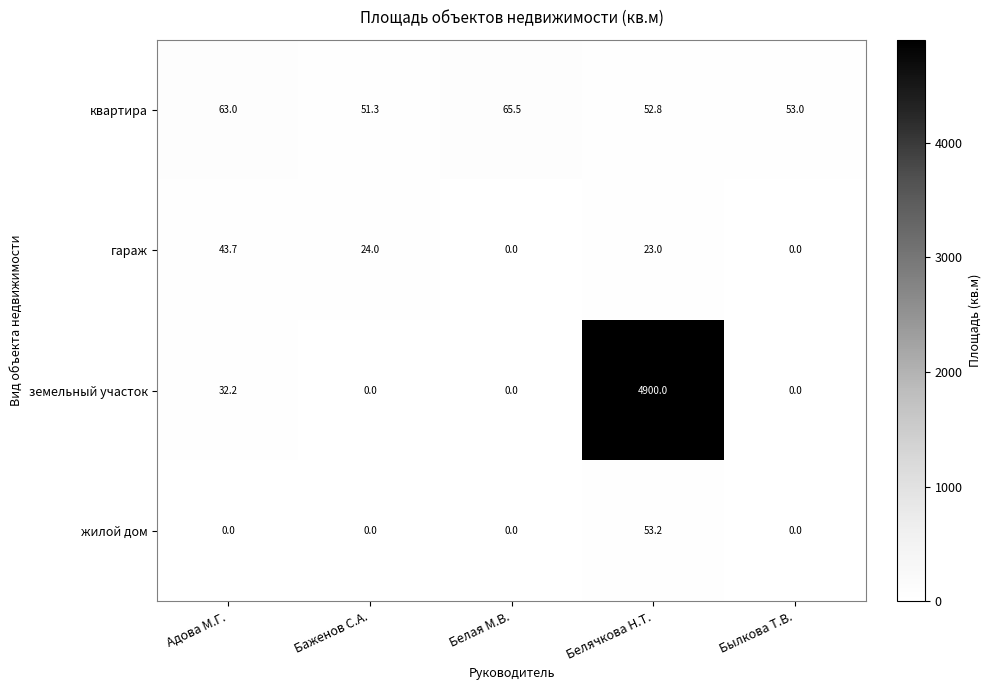

At which category does the chart reach its peak across all series?

Белячкова Н.Т.